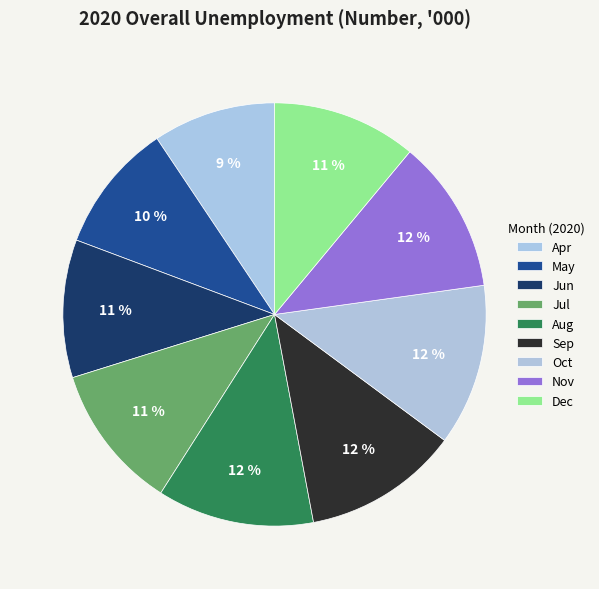

Is it true that Nov is 12% of the pie?

True